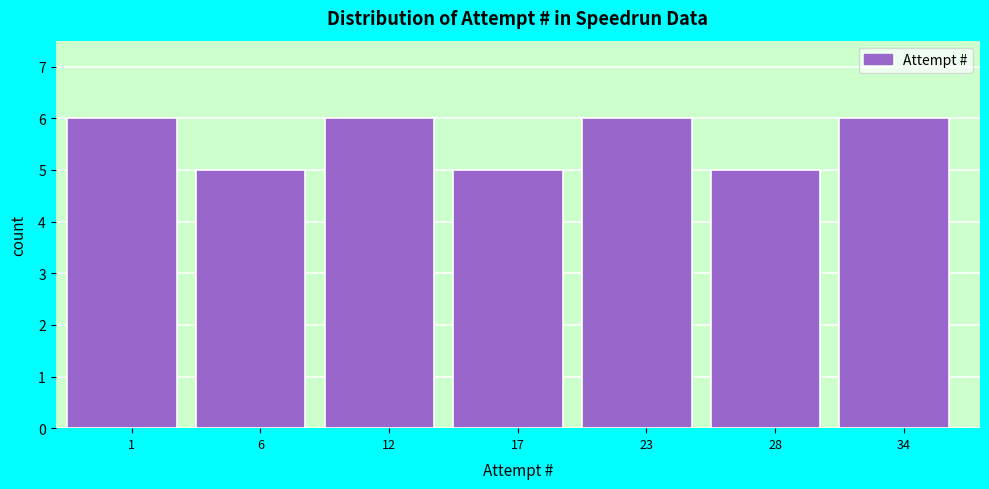

Reading right to left, extract all data points from this chart.

6	5	6	5	6	5	6